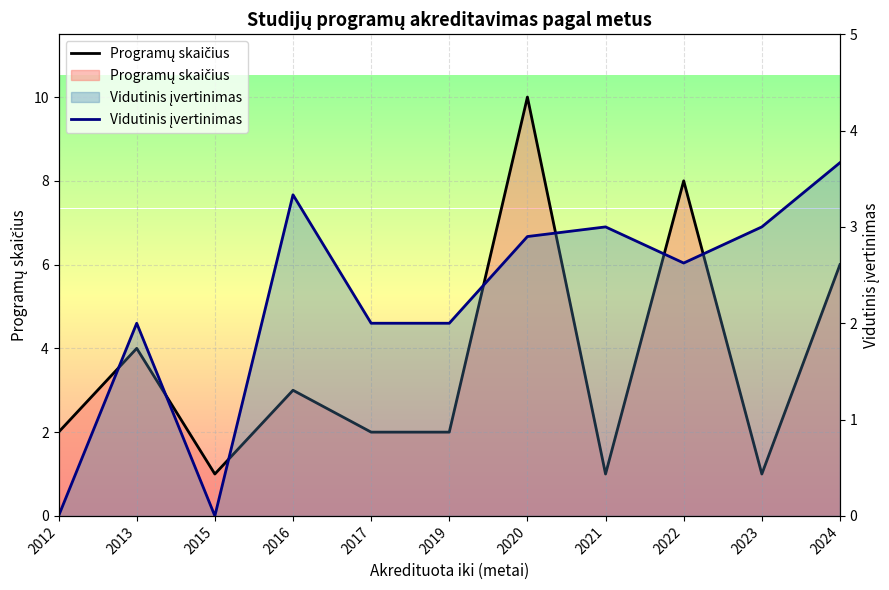

Which series has the largest range (max minus min)?

Programų skaičius